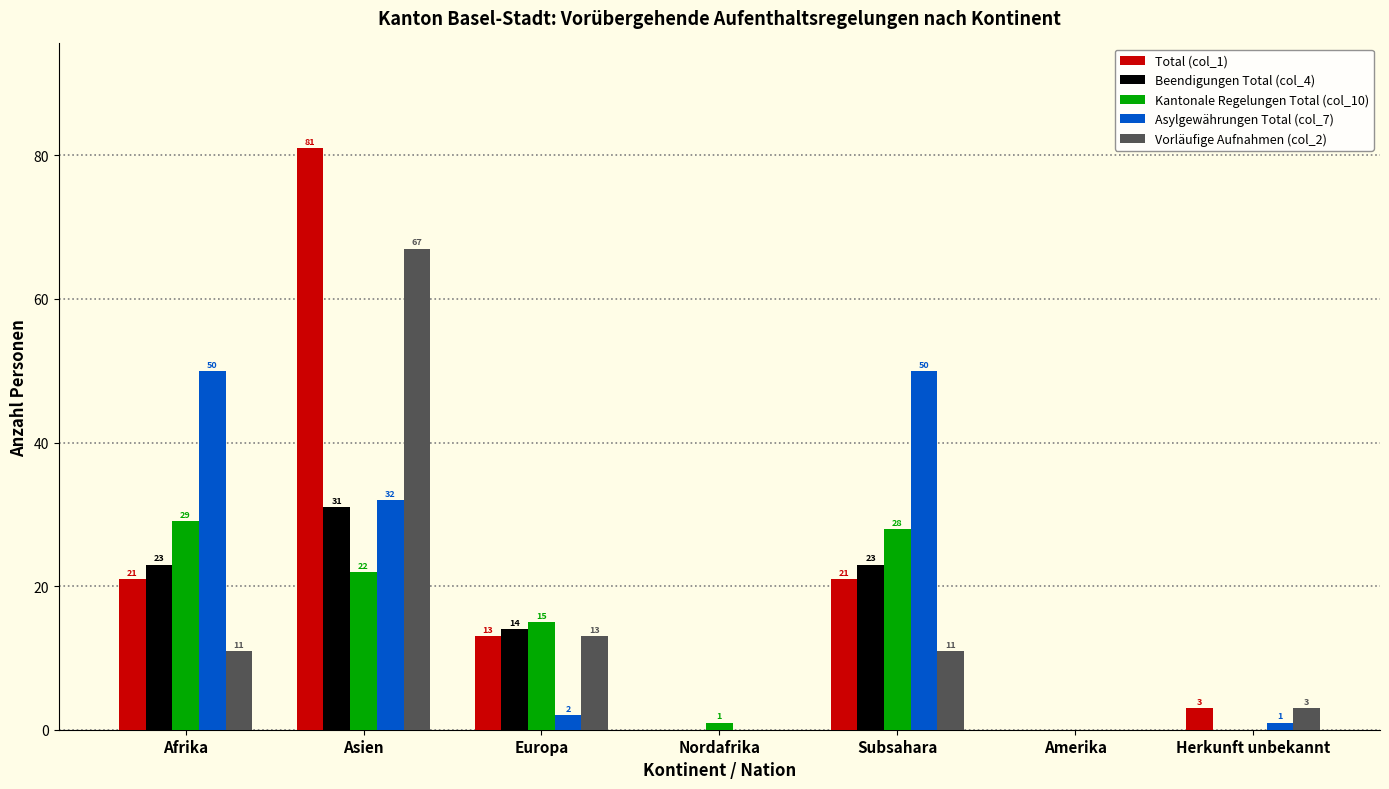

Which series changed the most between Europa and Amerika?

Kantonale Regelungen Total (col_10)